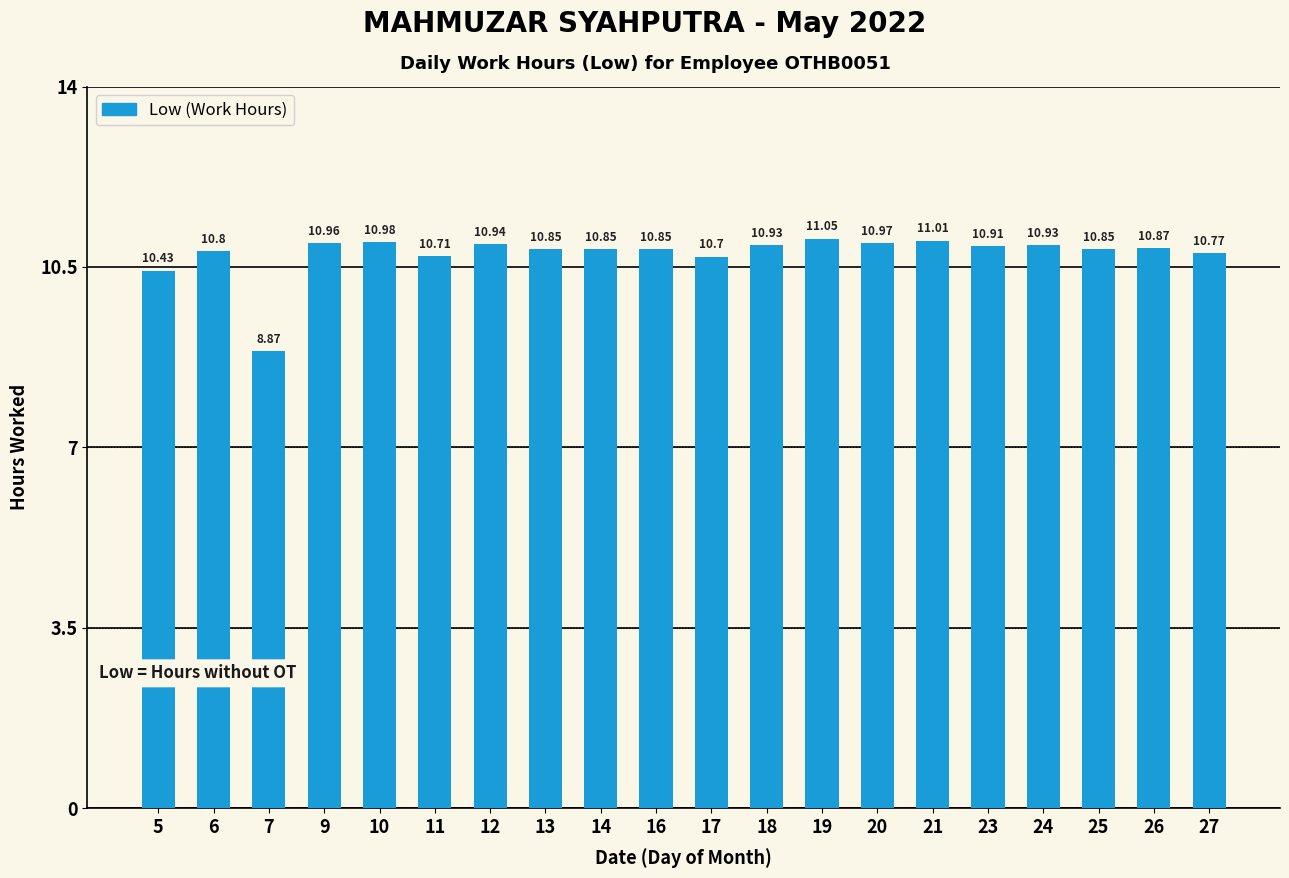

Between 13 and 11, which is larger?

13